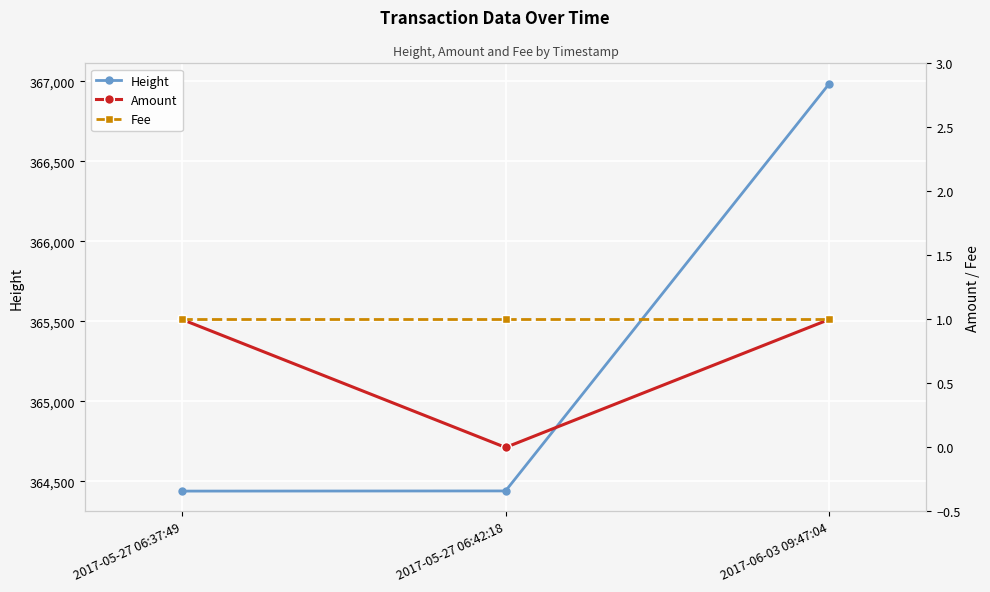

The Fee series shows 1 at 2017-05-27 06:42:18. True or false?

True